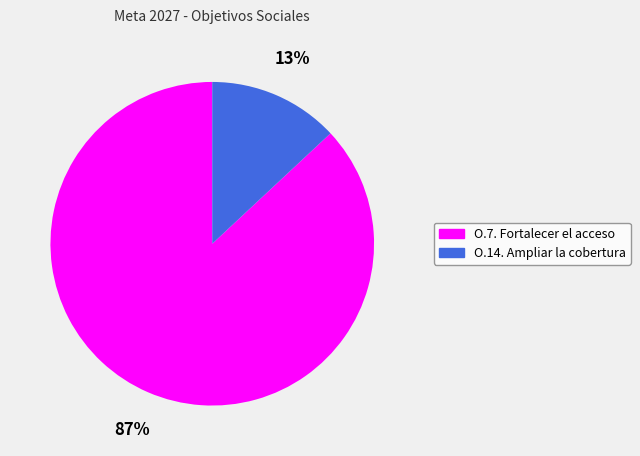

What is the smallest slice in the pie chart?

O.14. Ampliar la cobertura